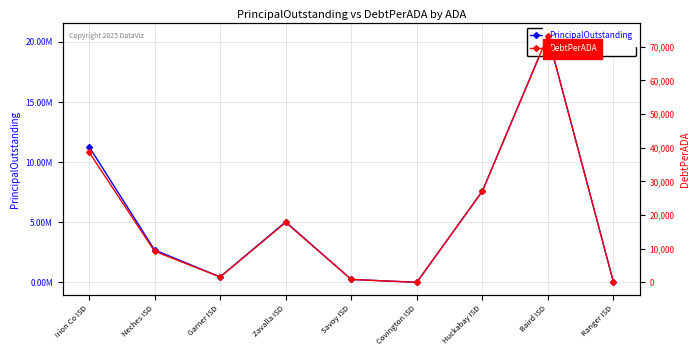

True or false: PrincipalOutstanding and DebtPerADA cross at least once.

False